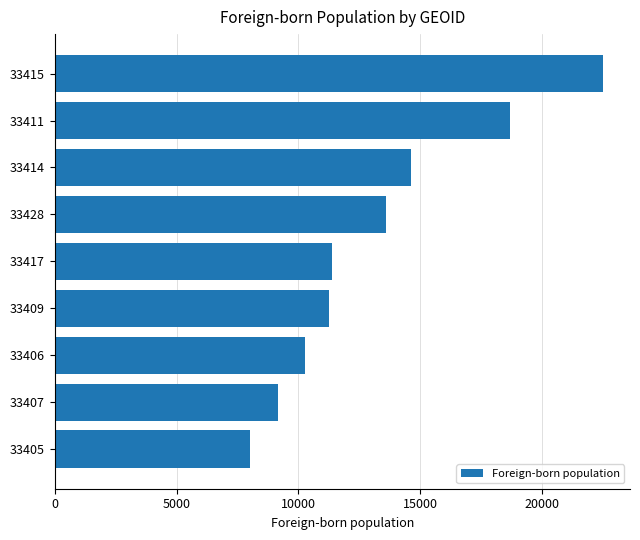

Reading bottom to top, extract all data points from this chart.

33405=7993	33407=9172	33406=10254	33409=11238	33417=11378	33428=13578	33414=14629	33411=18686	33415=22476